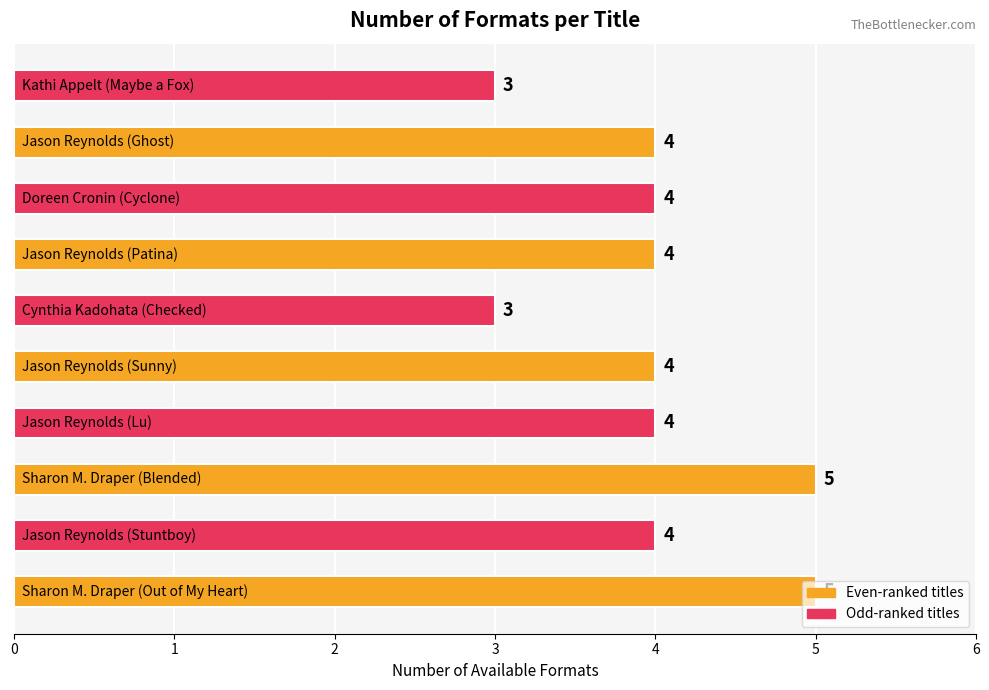

What is the smallest value displayed?

3